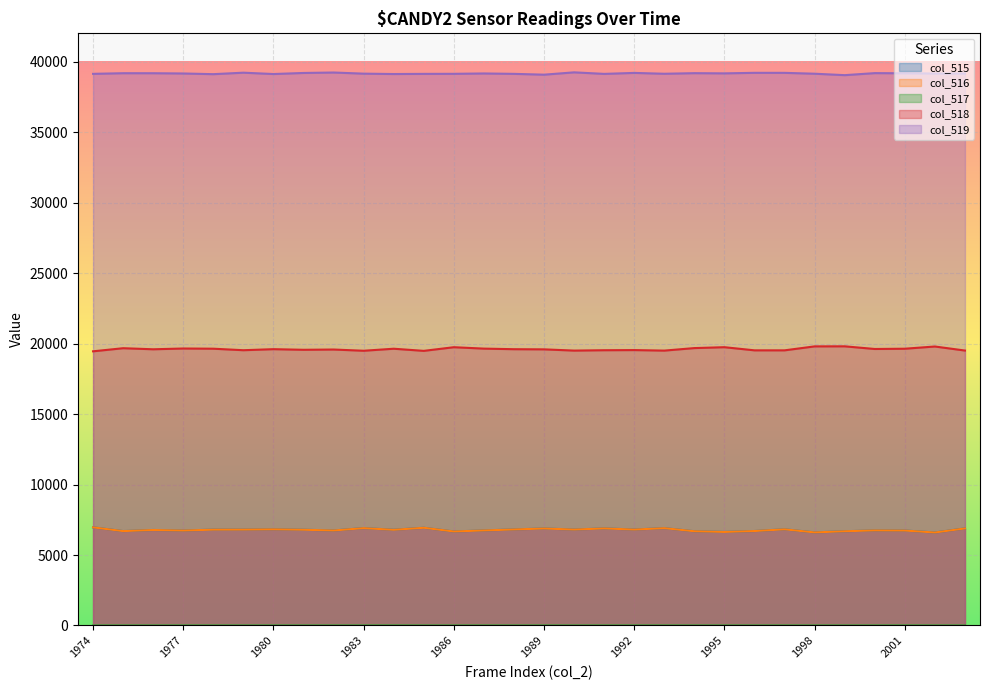

True or false: col_515 and col_519 intersect in this chart.

False